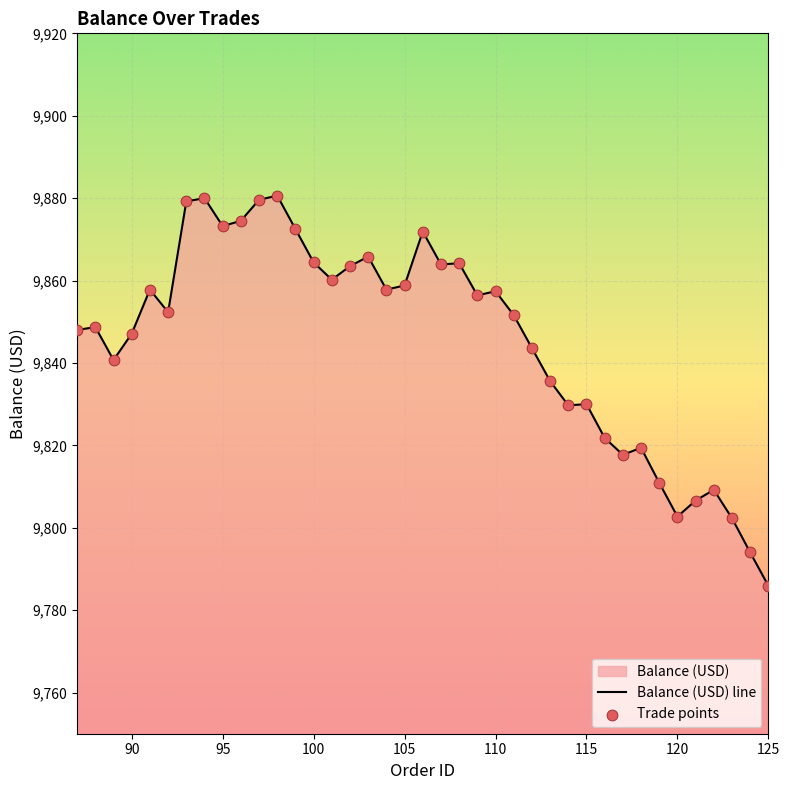

Which series contains the highest Y value?

Balance (USD) line